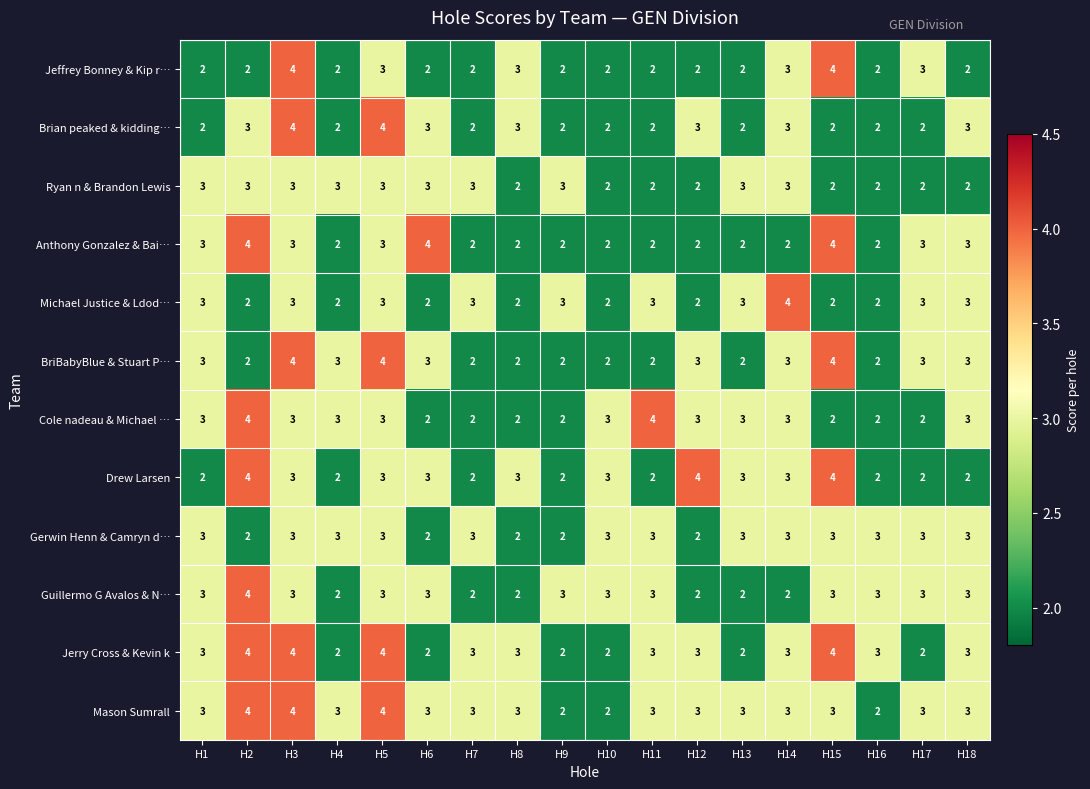

At how many categories does at least one series exceed 2?

18